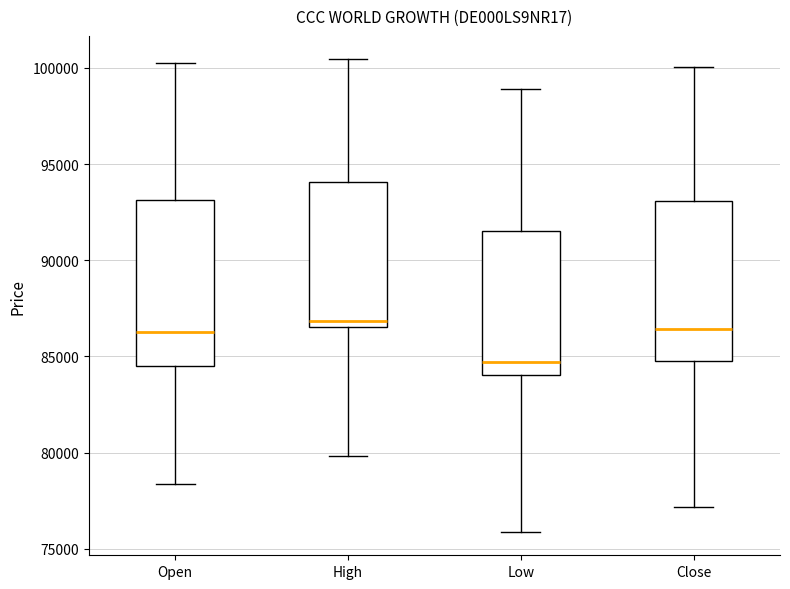

Where does the upper whisker of the box for Open end on the y-axis? The values are not printed on the chart, so give them approximately, as read against the axis.

100000